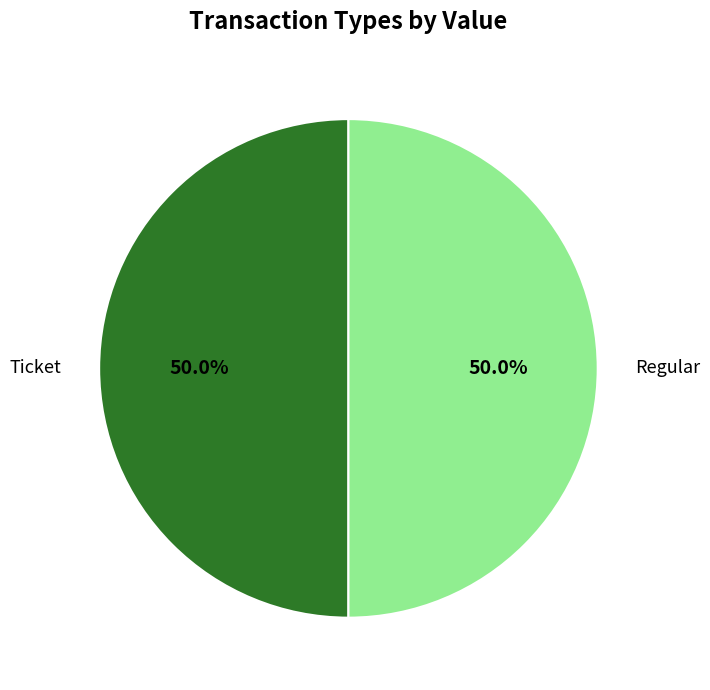

What is the ratio of the value at Regular to the value at Ticket?

1.0